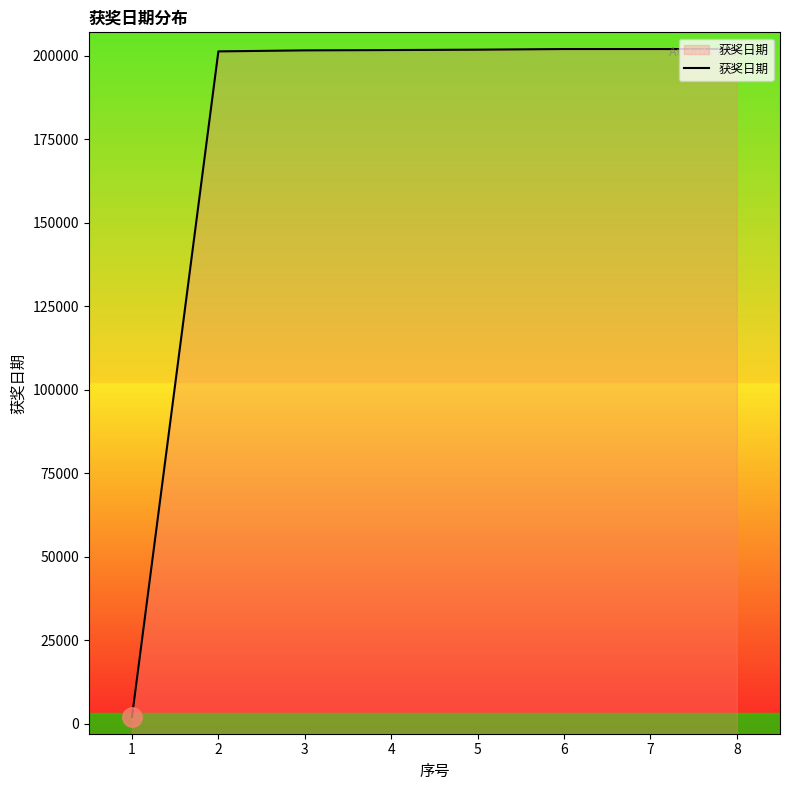

How many values exceed 201812?

3